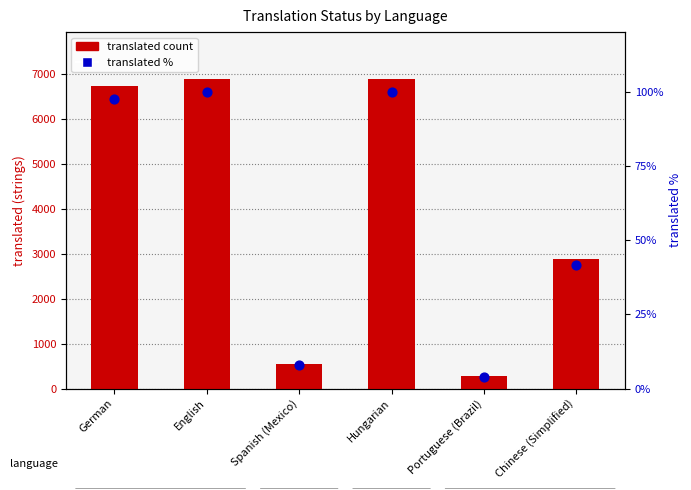

Which series has the largest total across all categories?

translated count